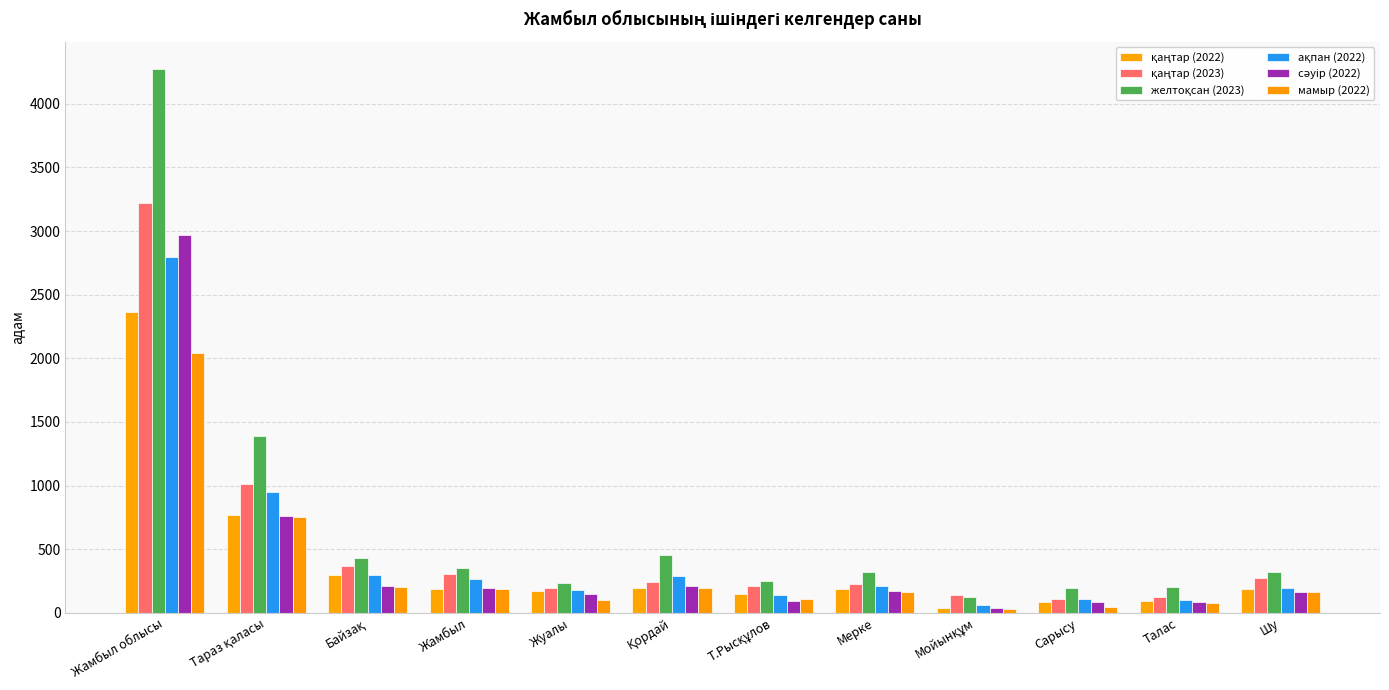

How many data points does each series have?

12